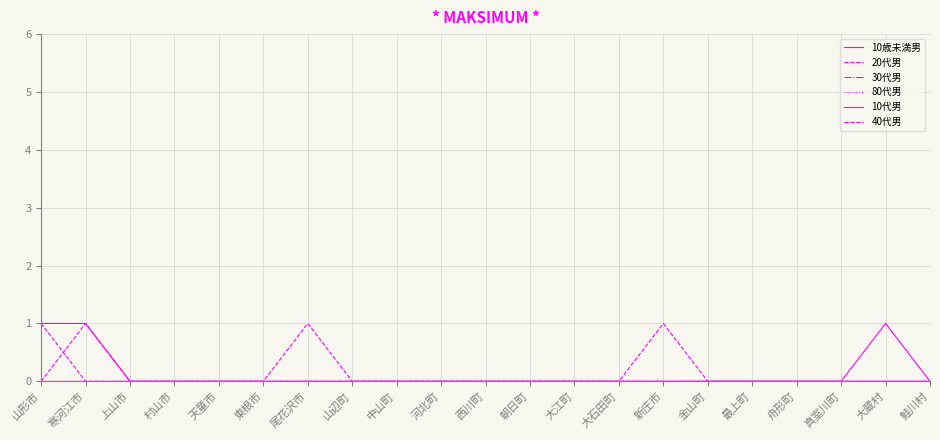

Which series has the largest range (max minus min)?

10歳未満男